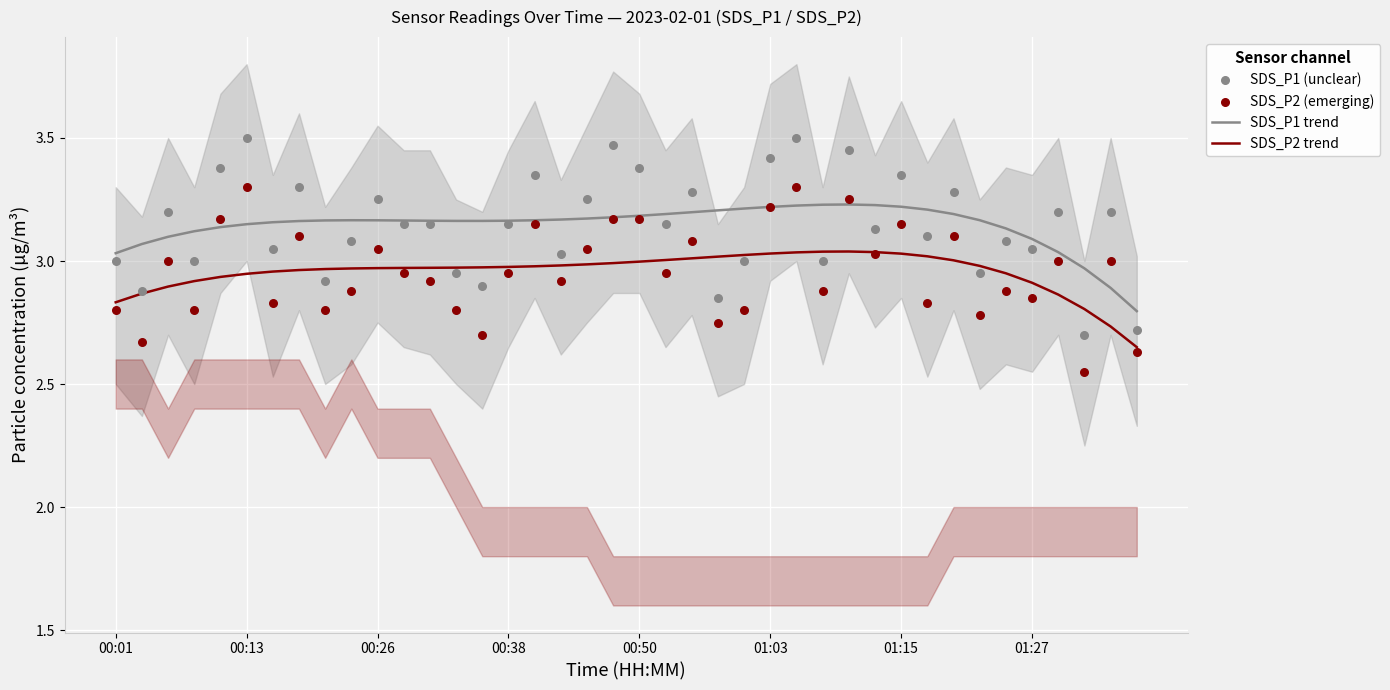

True or false: SDS_P2 trend and SDS_P1 trend intersect in this chart.

False